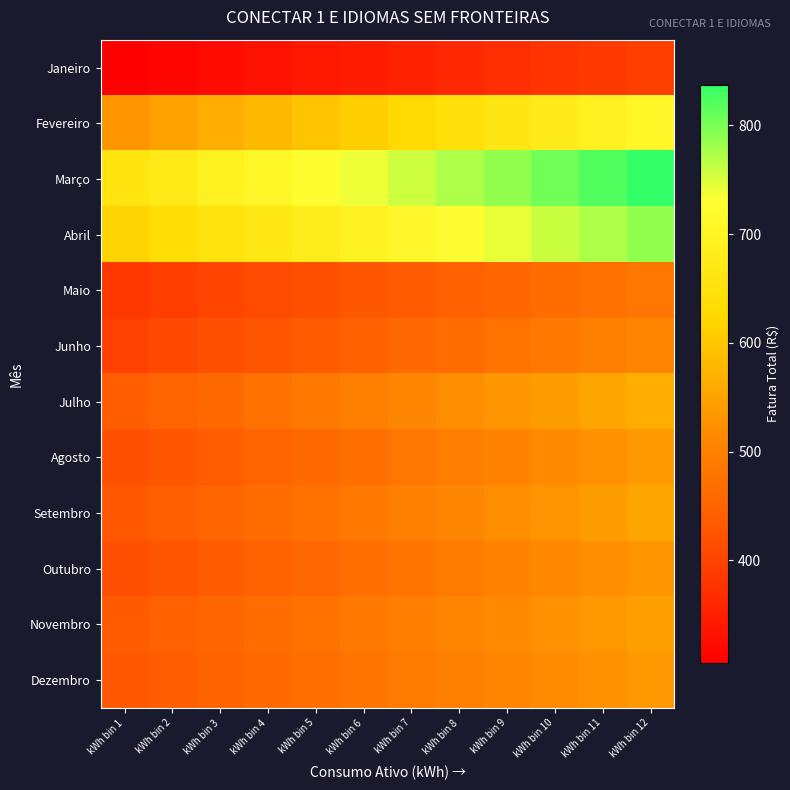

List the series in order of their peak value, highest first.

Março, Abril, Fevereiro, Julho, Setembro, Novembro, Agosto, Dezembro, Outubro, Junho, Maio, Janeiro